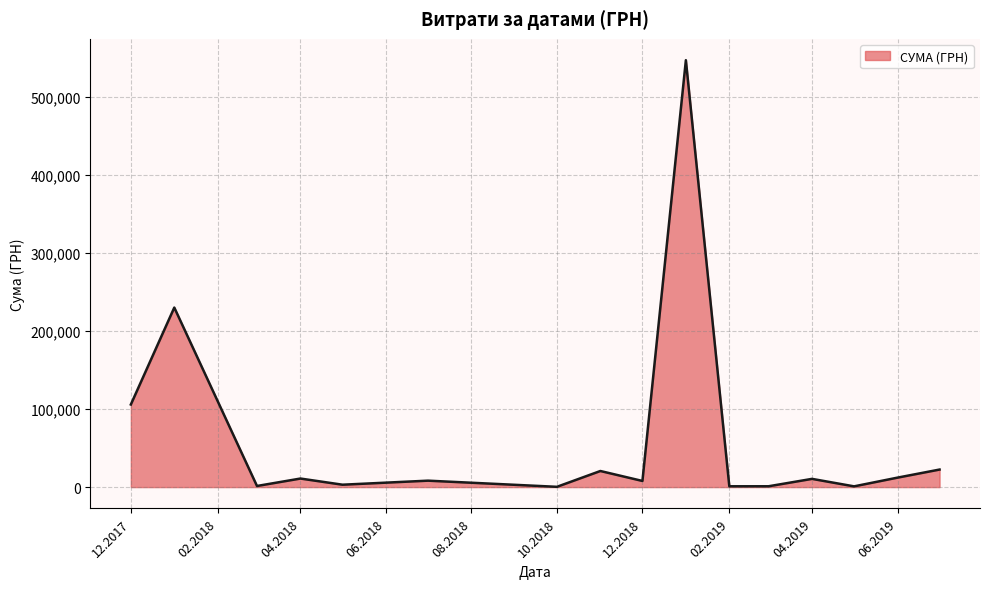

Does the chart display data point markers on the line(s)?

No